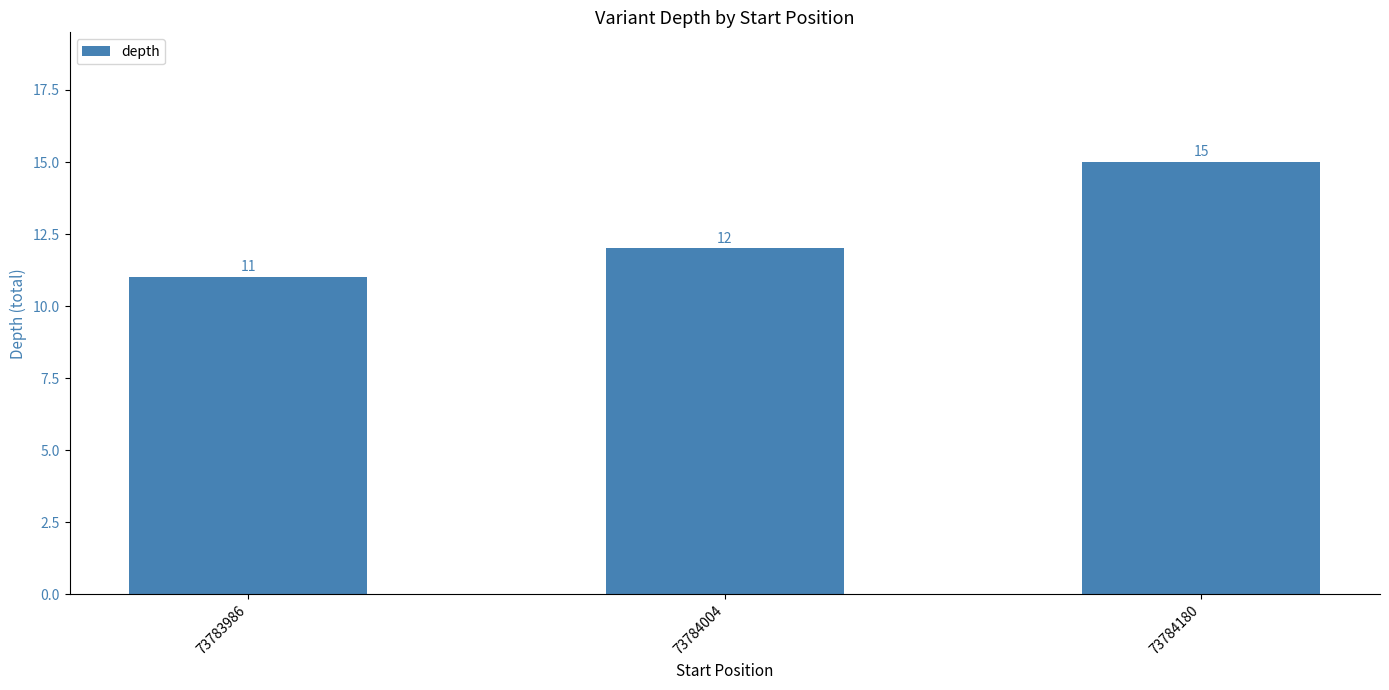

List the labels in order of value, largest first.

73784180, 73784004, 73783986